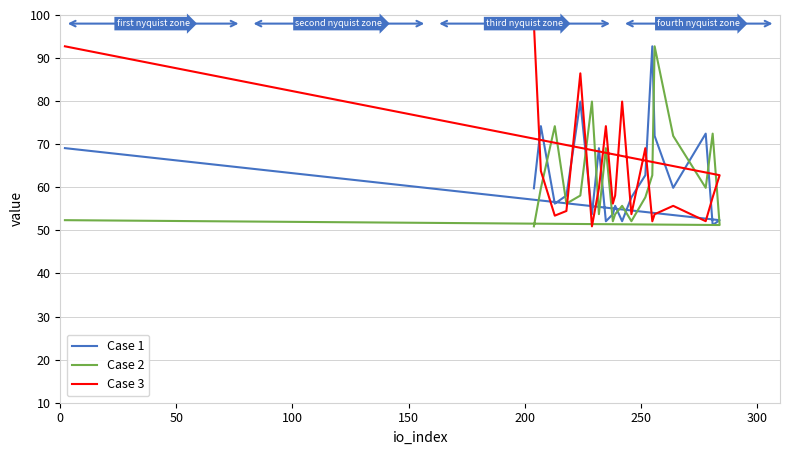

The Case 3 series shows 100.7 at 12. True or false?

False